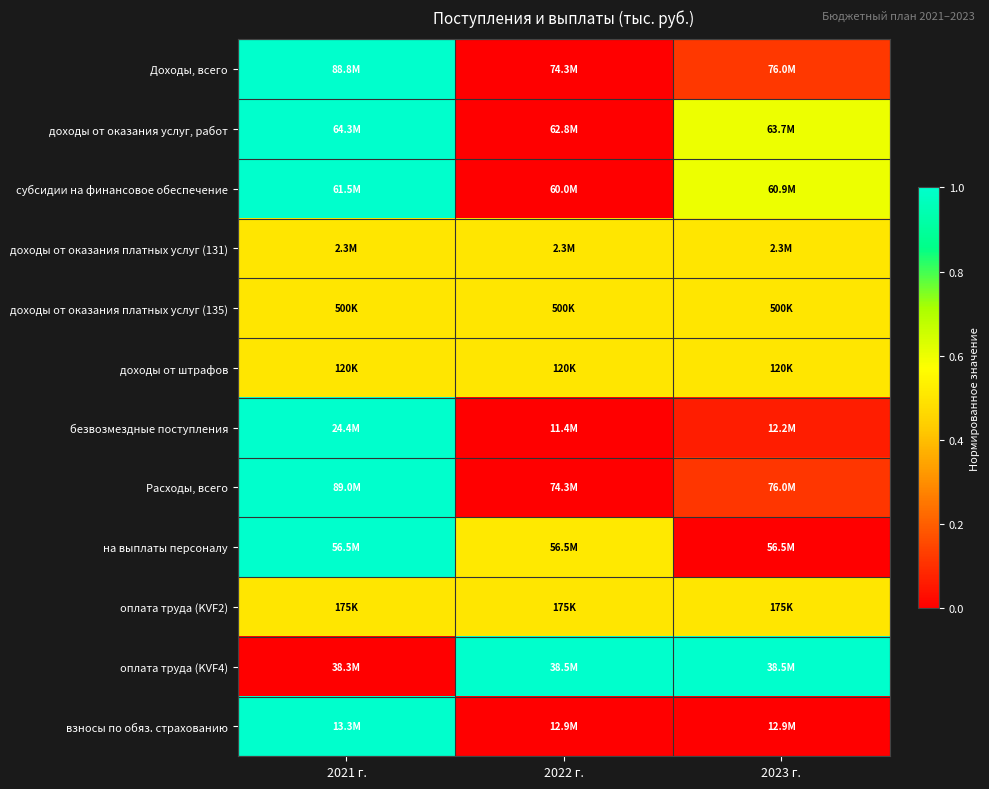

What is the spread (max minus min) of values at 2022 г.?

1.0